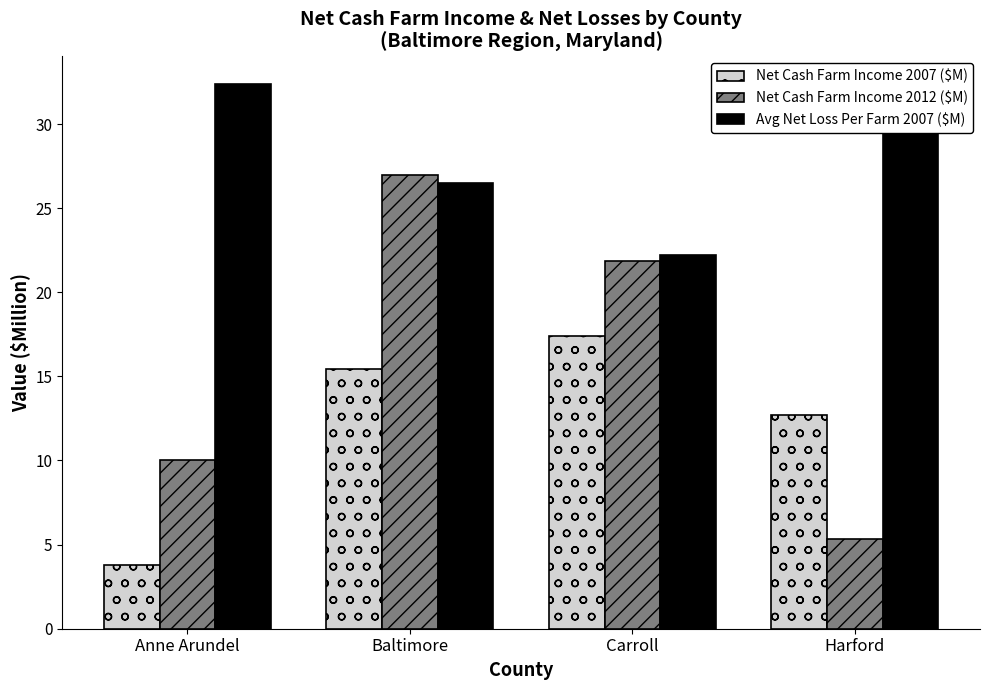

True or false: Avg Net Loss Per Farm 2007 ($M) has a value of 30.4 at Harford.

True